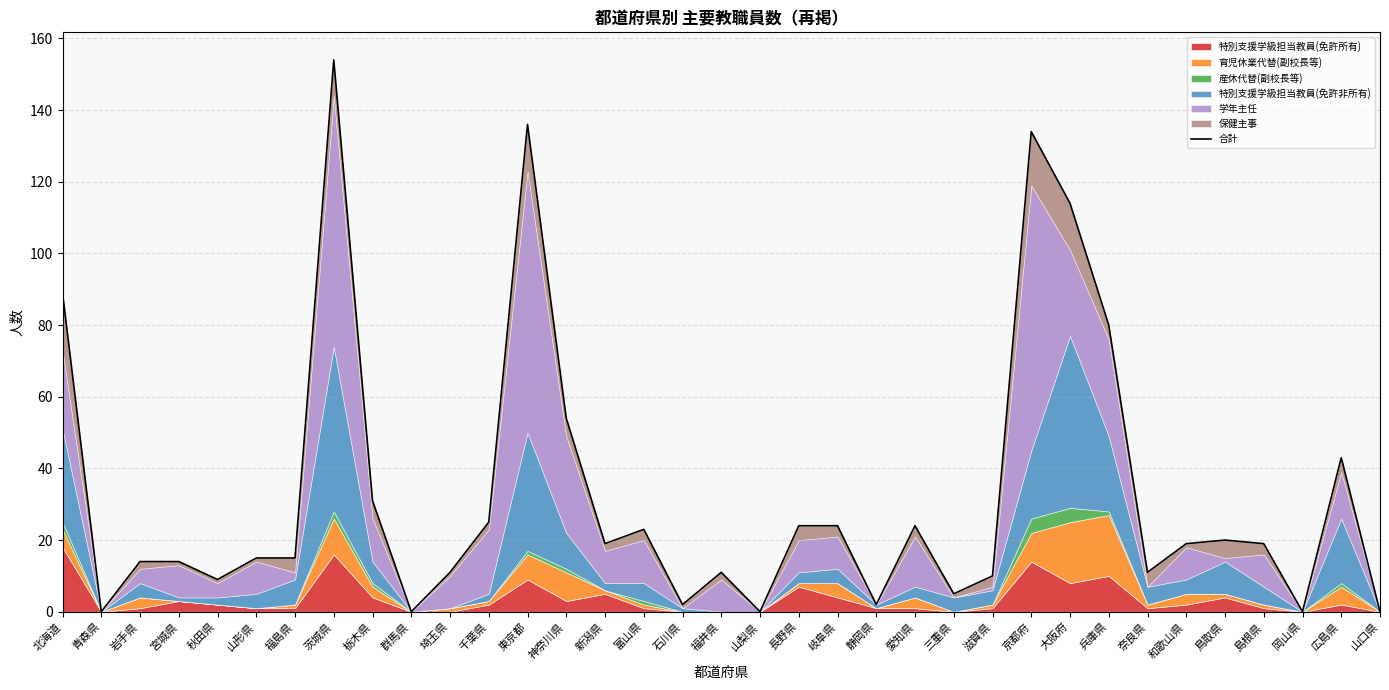

Does the chart have visible grid lines?

Yes